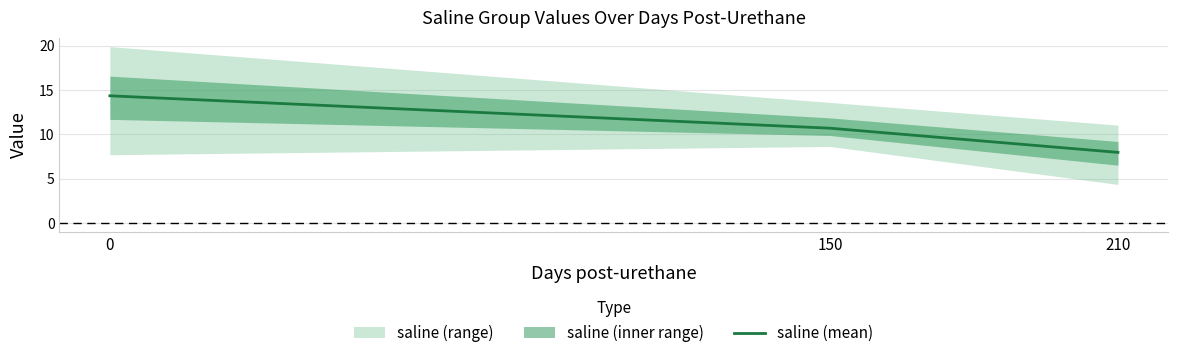

What is the ratio of the value at 150 to the value at 210?

1.3